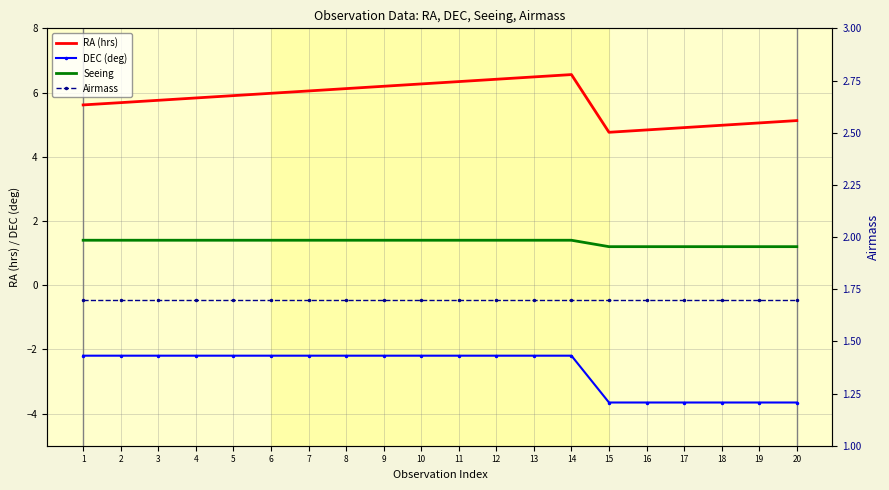

The DEC (deg) series shows -0.8 at 7. True or false?

False